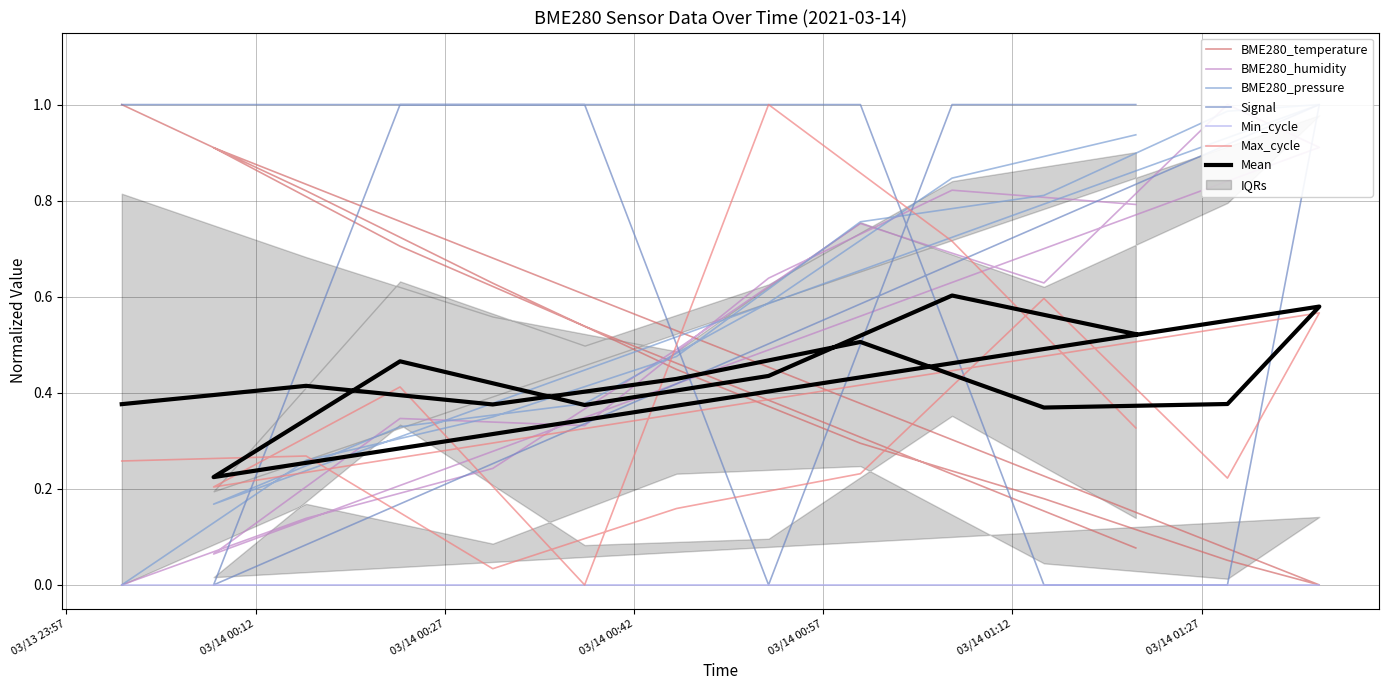

Where do BME280_temperature and Signal first cross each other?

2021/03/14 00:59:57 and 2021/03/14 01:14:30